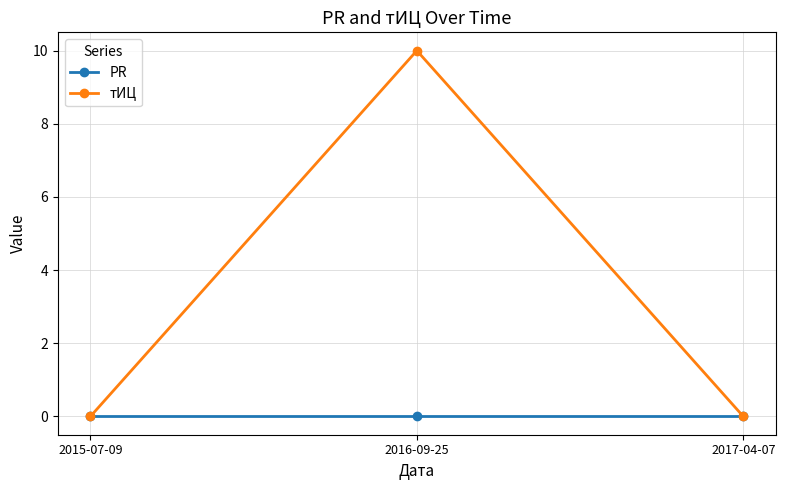

List the series in order of their overall mean, highest first.

тИЦ, PR